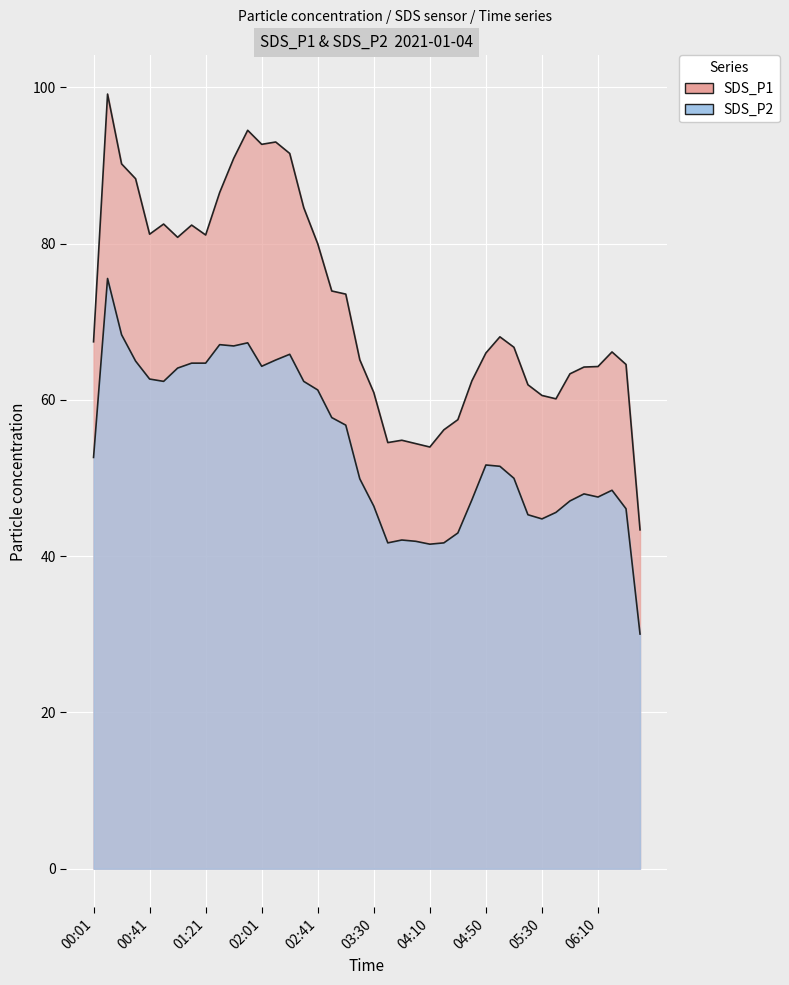

What is the sum of the SDS_P2 values at 06:00 and 04:40?

94.0